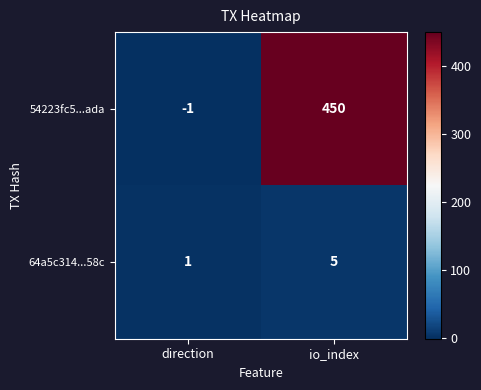

Which label corresponds to the smallest value in the chart?

direction